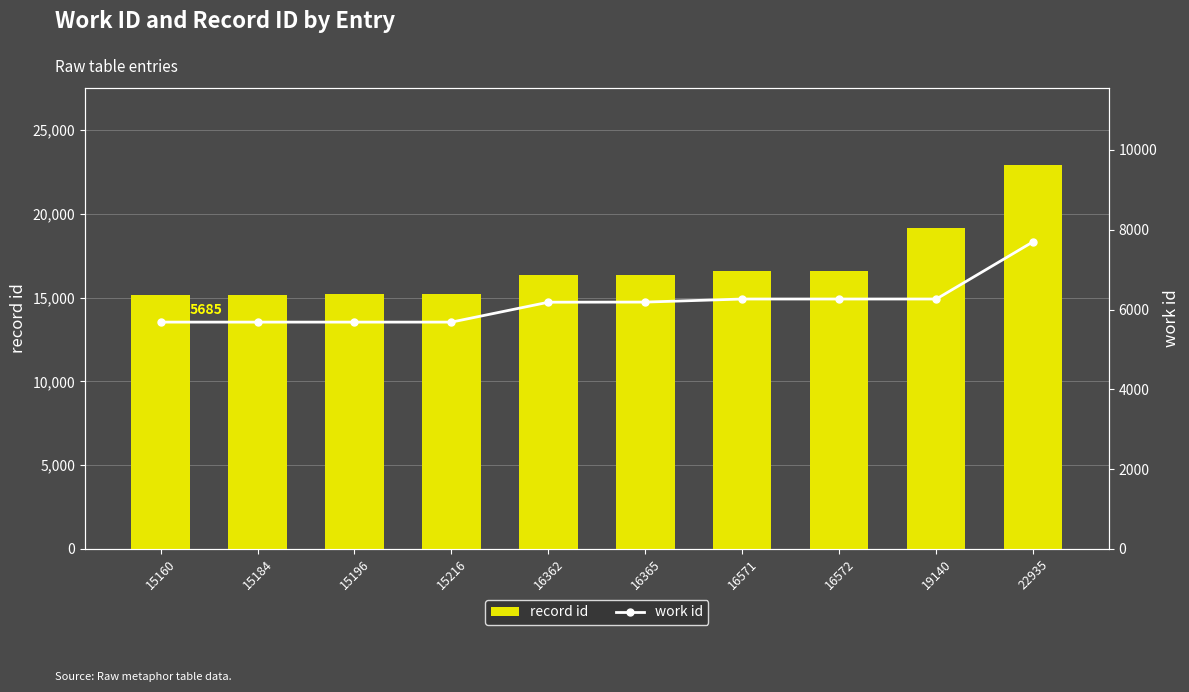

What is the value of the record id bar at the 5th from the left?

16362